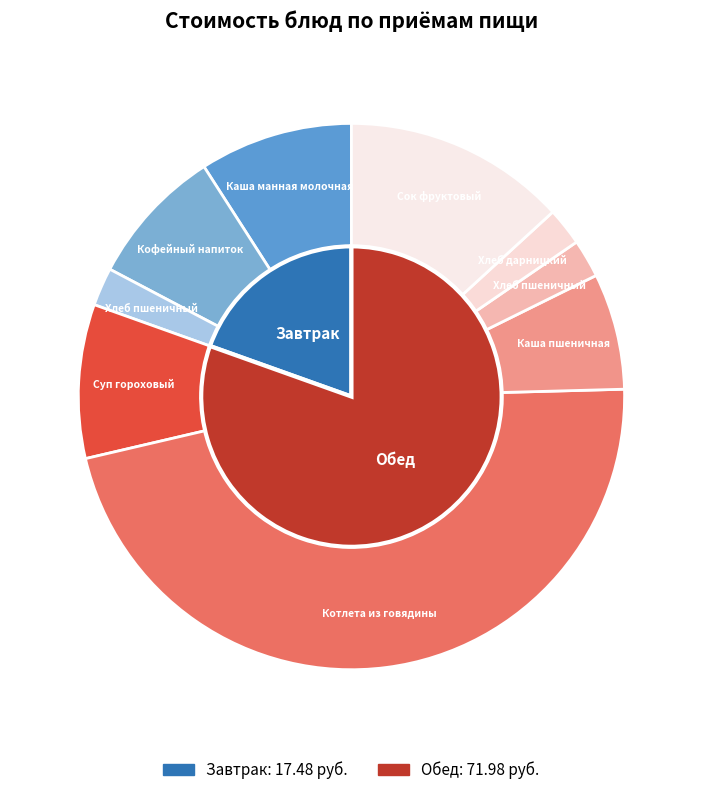

To the nearest percent, what is the average slice percentage?

11%